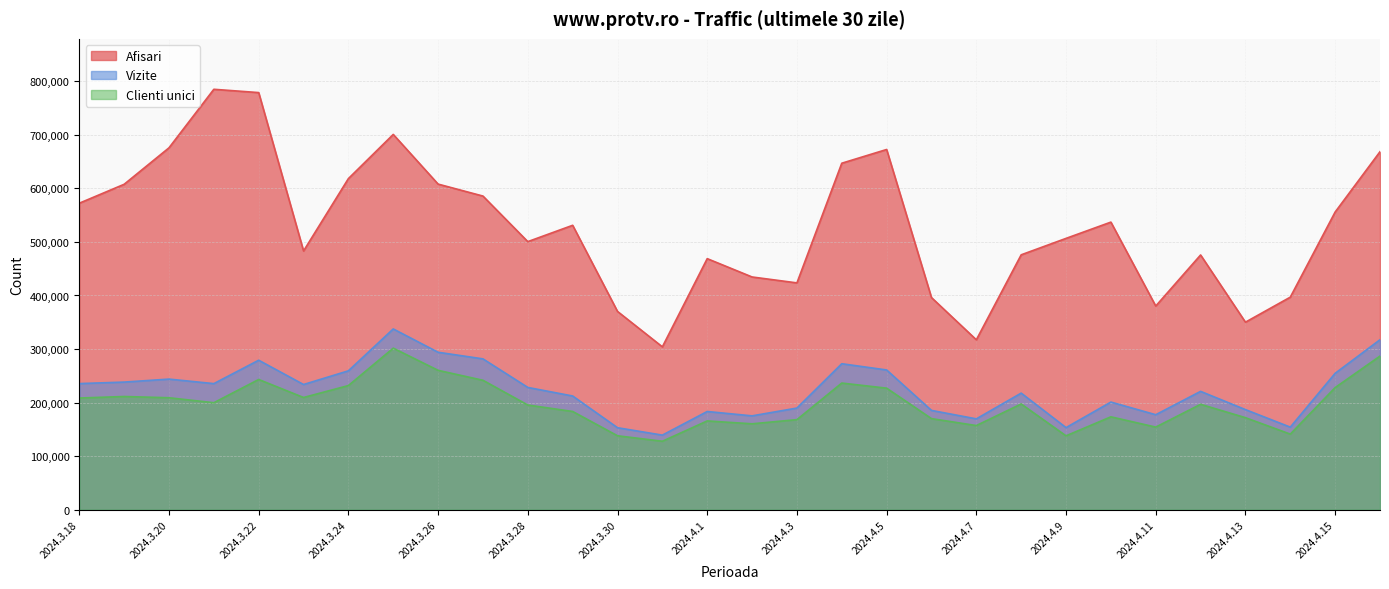

List the series in order of their peak value, lowest first.

Clienti unici, Vizite, Afisari